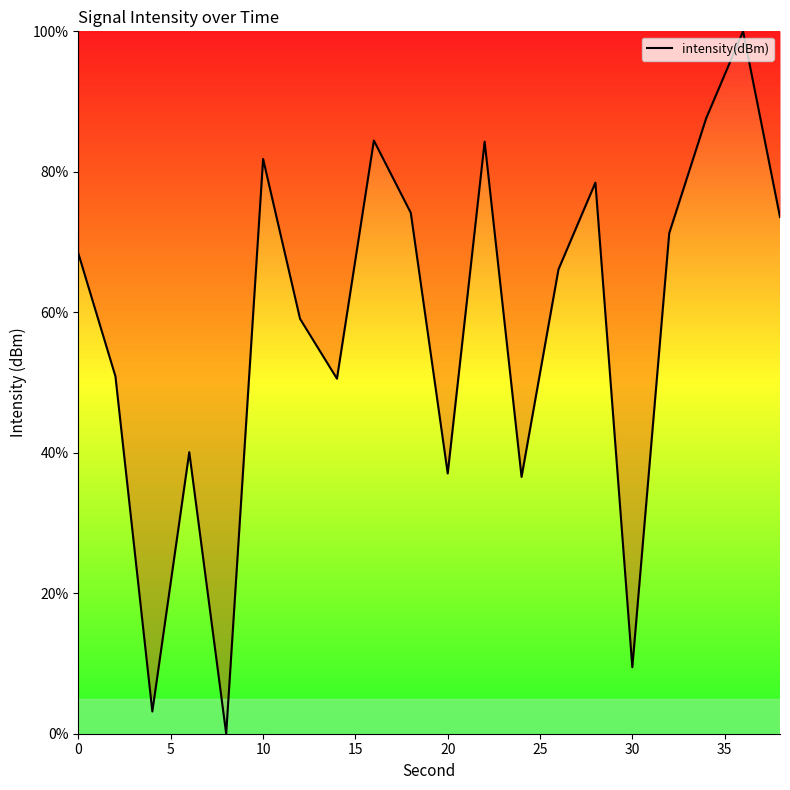

What is the difference between the maximum and minimum values?

100.0